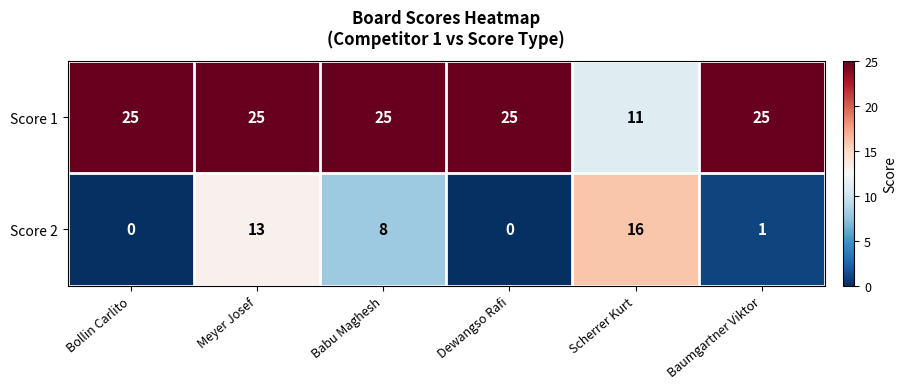

Where does the Score 2 series first go above 8?

Meyer Josef